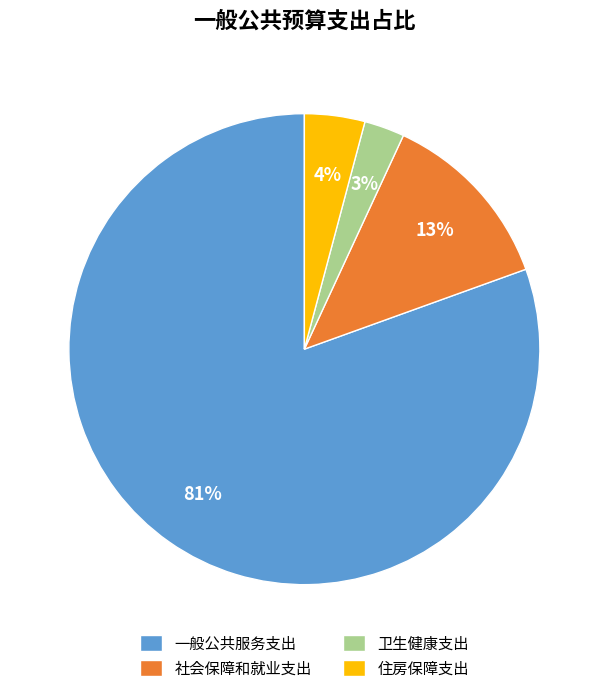

Between 住房保障支出 and 一般公共服务支出, which is larger?

一般公共服务支出